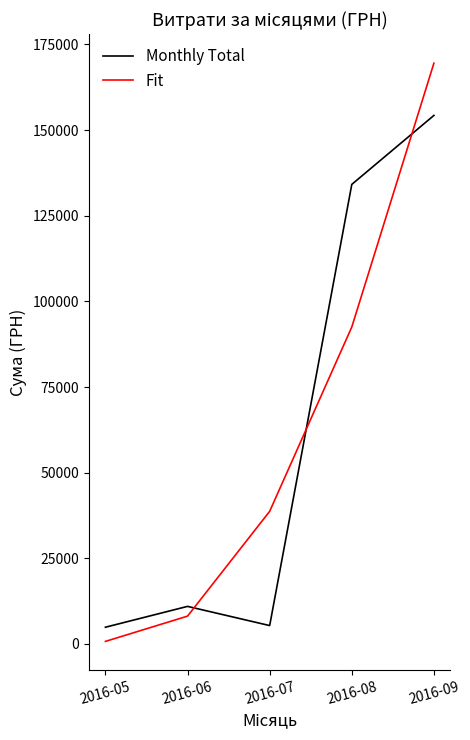

What is the difference between the Fit values at 2016-05 and 2016-09?

168777.2